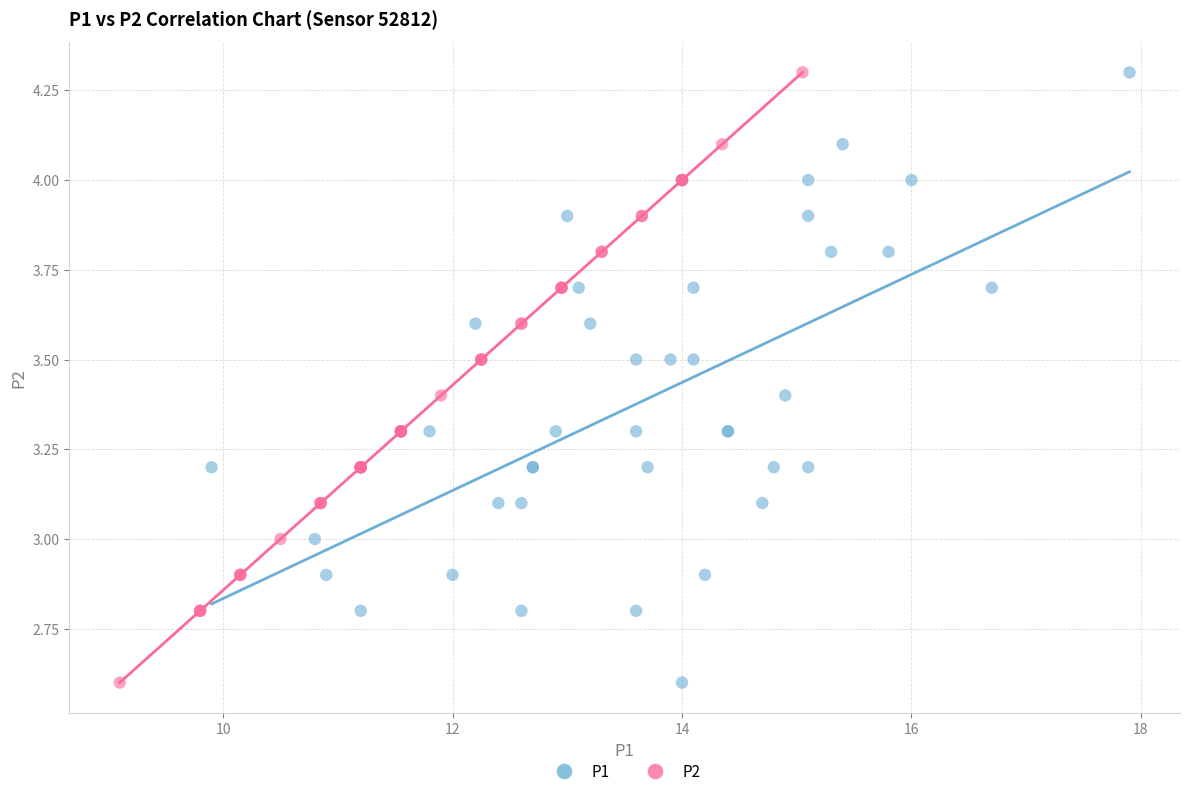

What are all the series names shown in the legend?

P1, P2